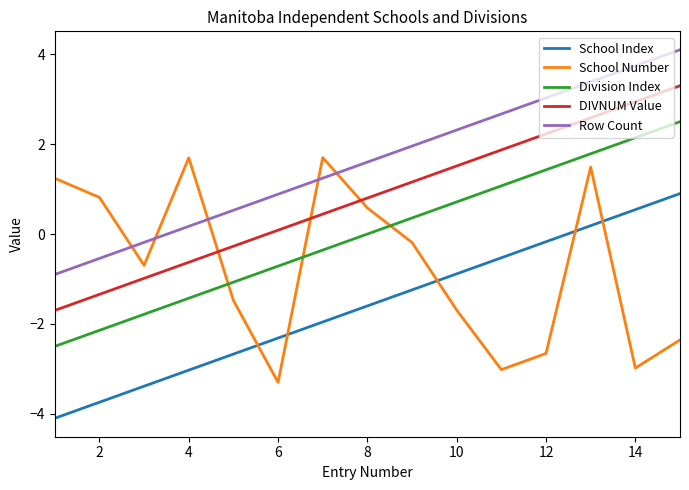

Does the chart have visible grid lines?

No